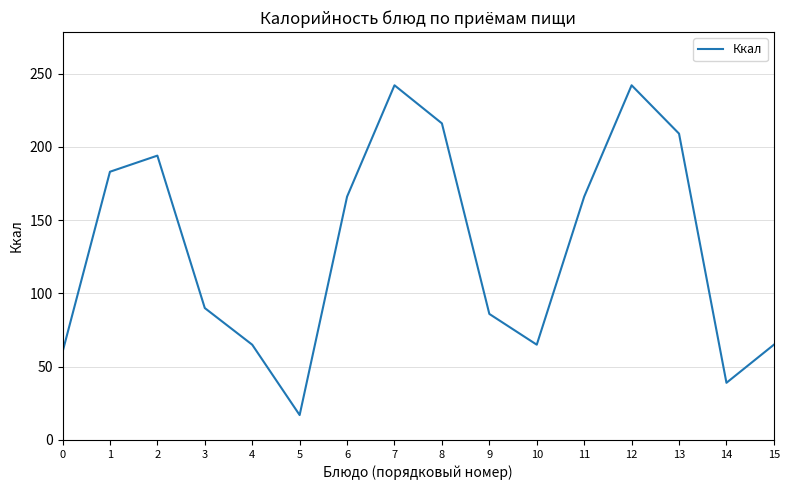

What is the difference between the second highest and second lowest values?

203